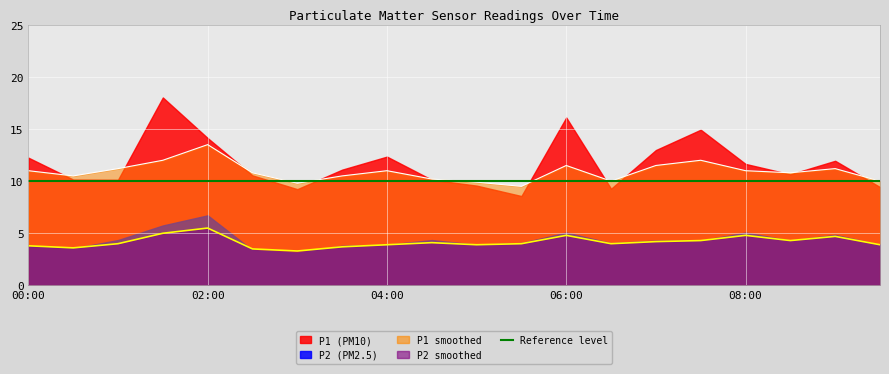

True or false: P1_smooth has a value of 3.4 at 01:00.

False